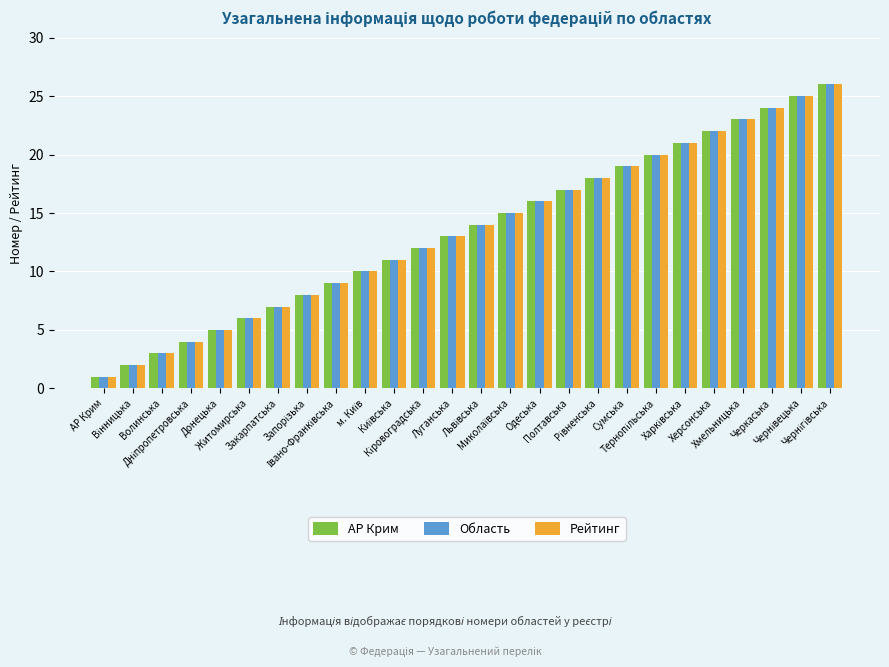

Reading left to right, what are all the values shown in this chart?

АР Крим: 1	2	3	4	5	6	7	8	9	10	11	12	13	14	15	16	17	18	19	20	21	22	23	24	25	26
Область: 1	2	3	4	5	6	7	8	9	10	11	12	13	14	15	16	17	18	19	20	21	22	23	24	25	26
Рейтинг: 1	2	3	4	5	6	7	8	9	10	11	12	13	14	15	16	17	18	19	20	21	22	23	24	25	26